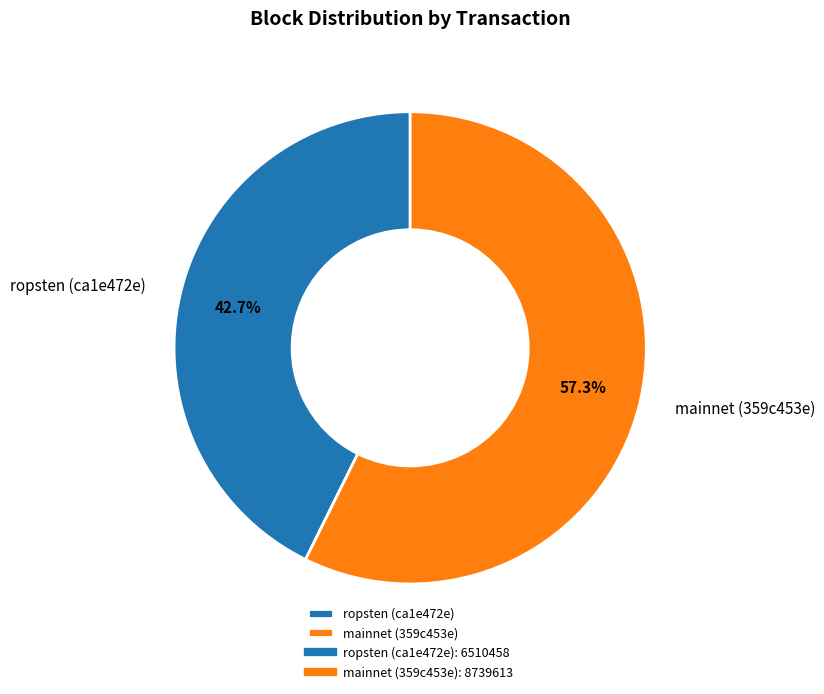

Combined, what portion of the pie is ropsten (ca1e472e) and mainnet (359c453e)?

100.0%